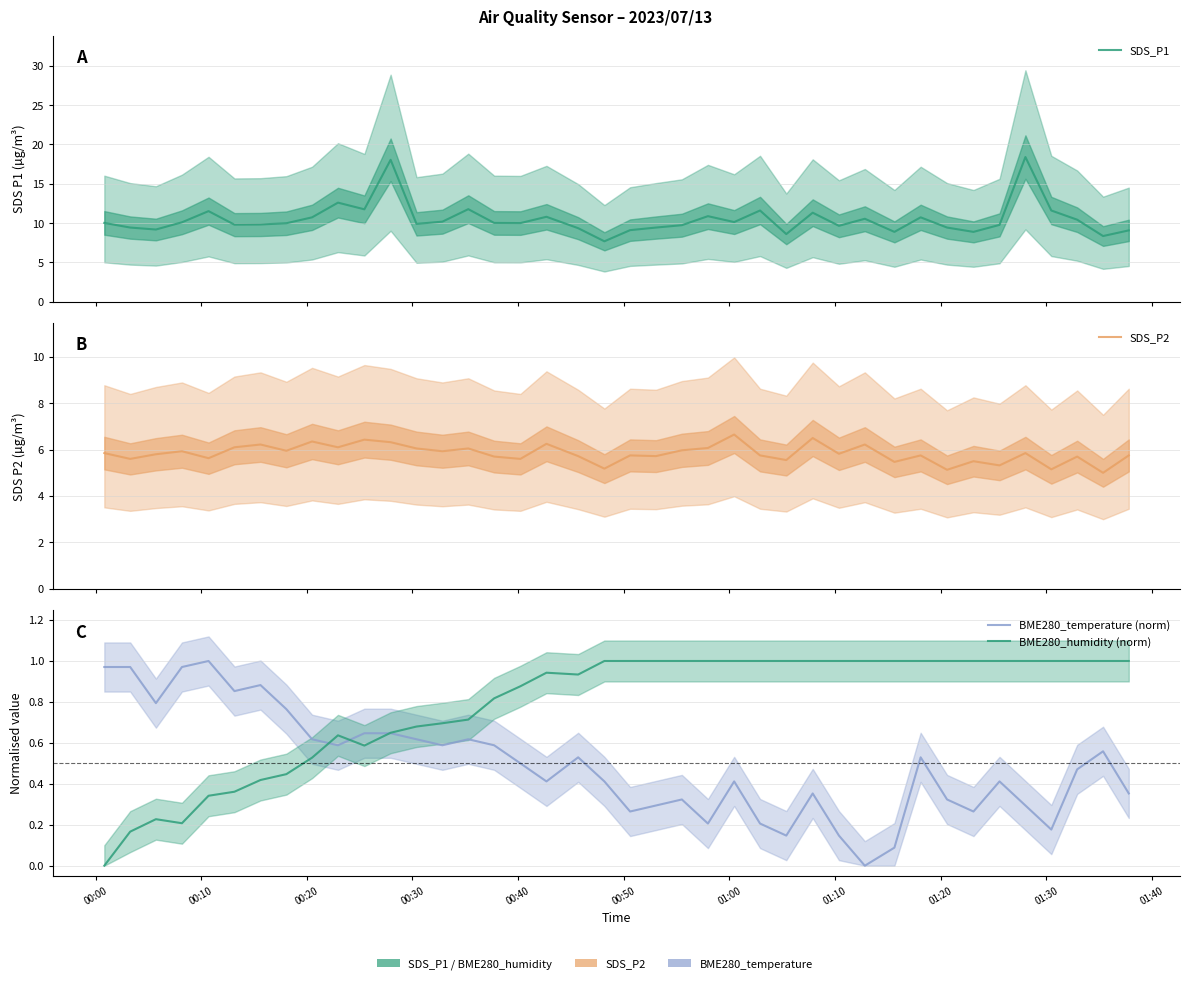

At how many categories does at least one series exceed 14?

2